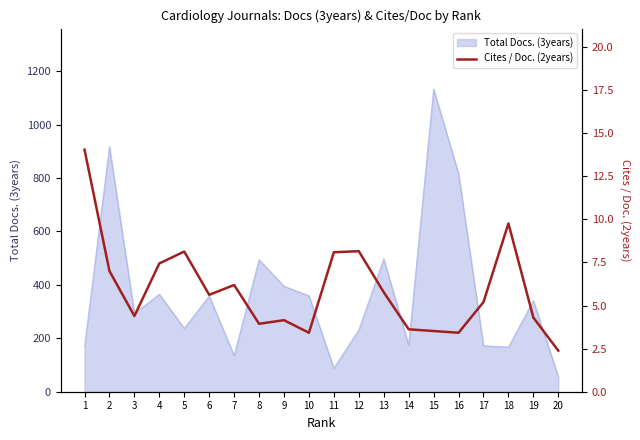

What is the highest value of the Total Docs. (3years) series?

1133